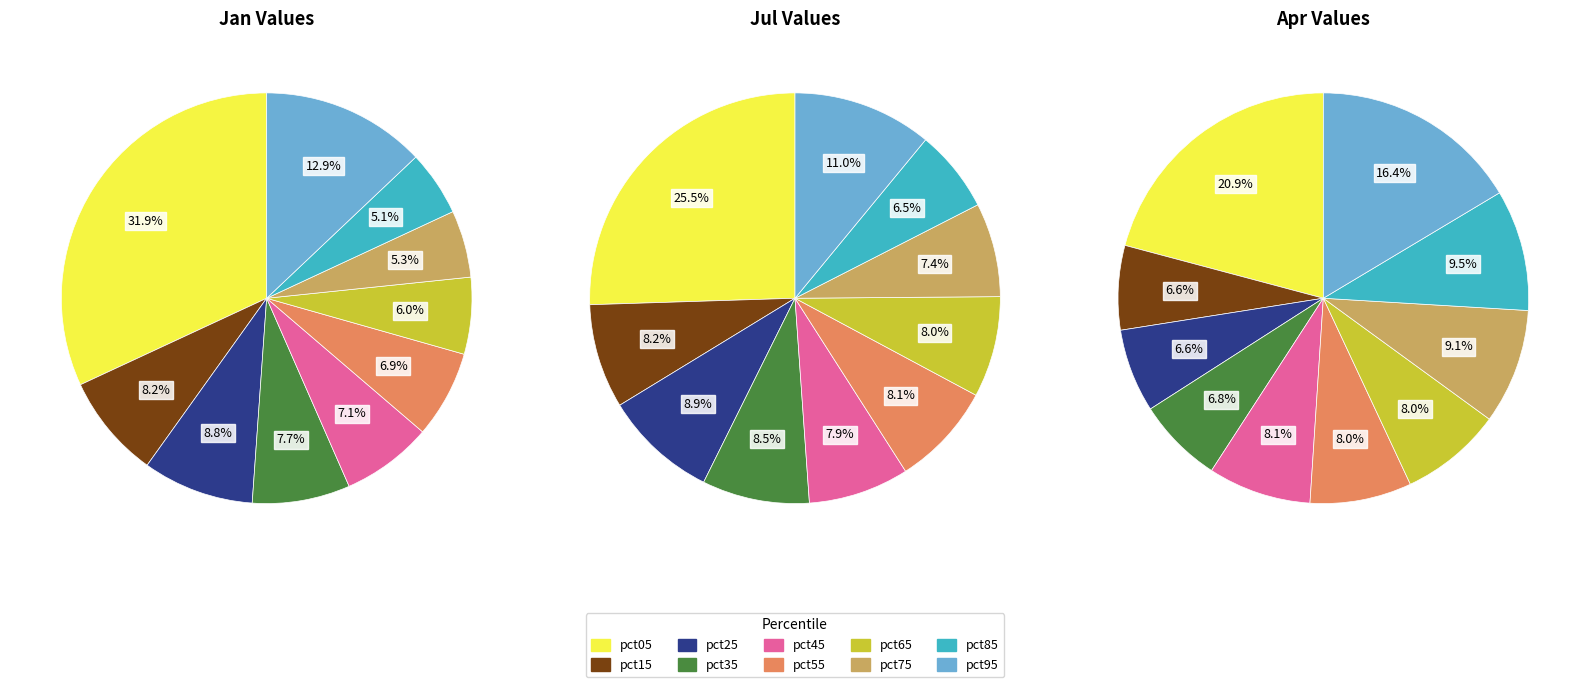

Count the number of slices in the pie.

10